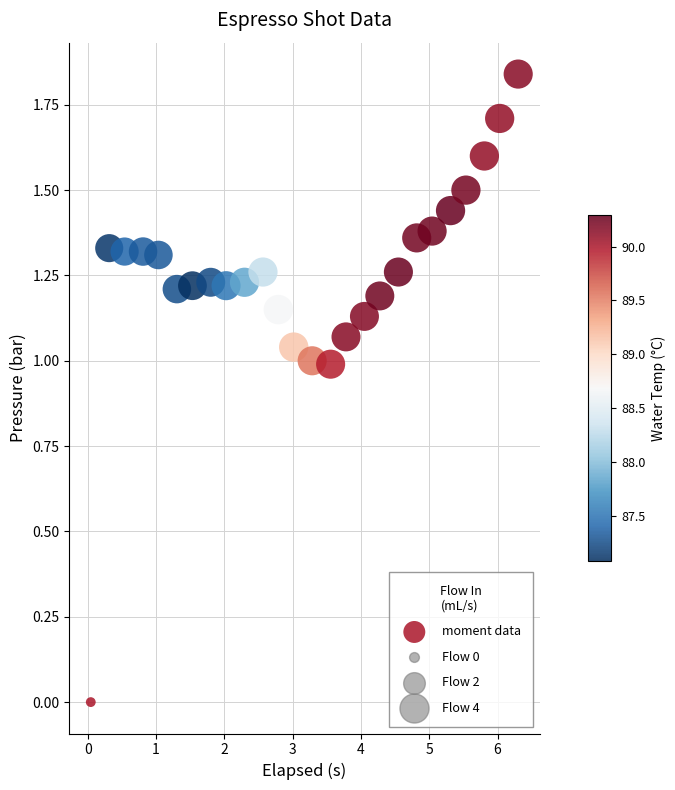

What is the range of X values (max minus min)?

6.3